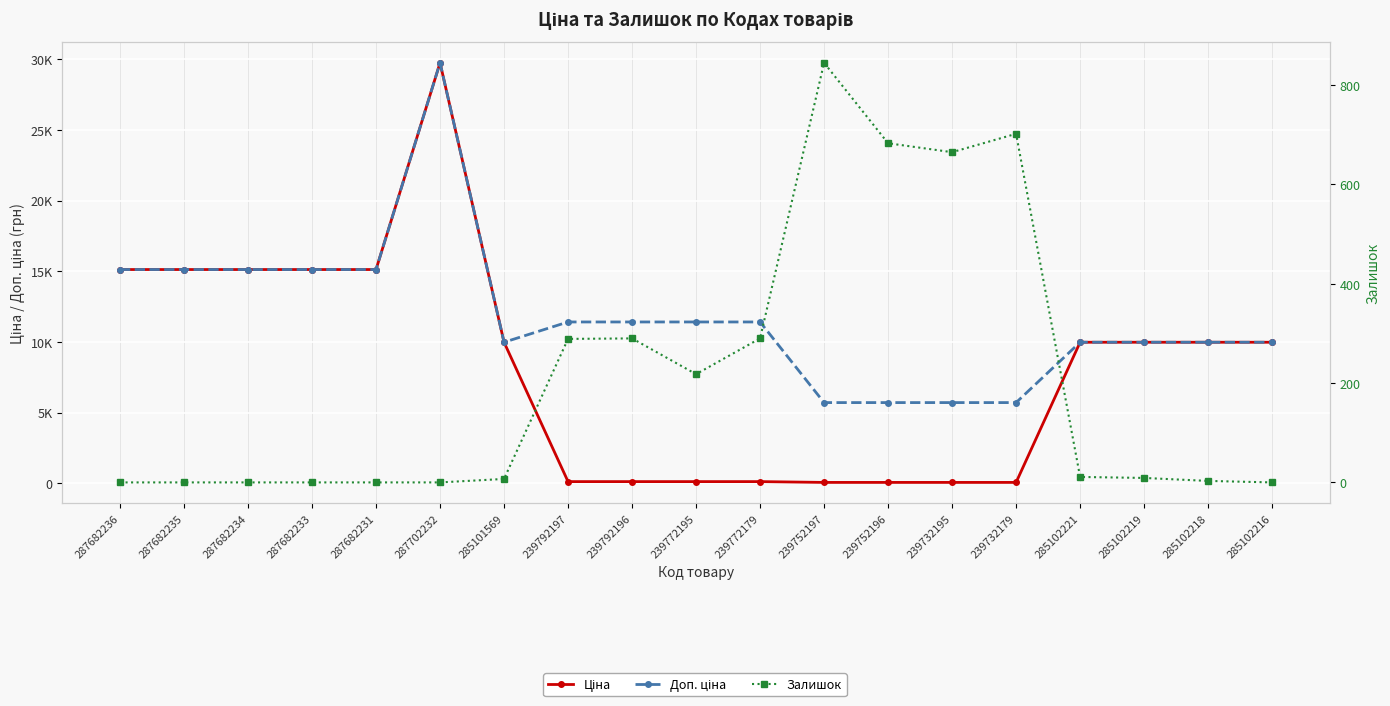

Where does the Доп. ціна series first go above 11410?

287682236